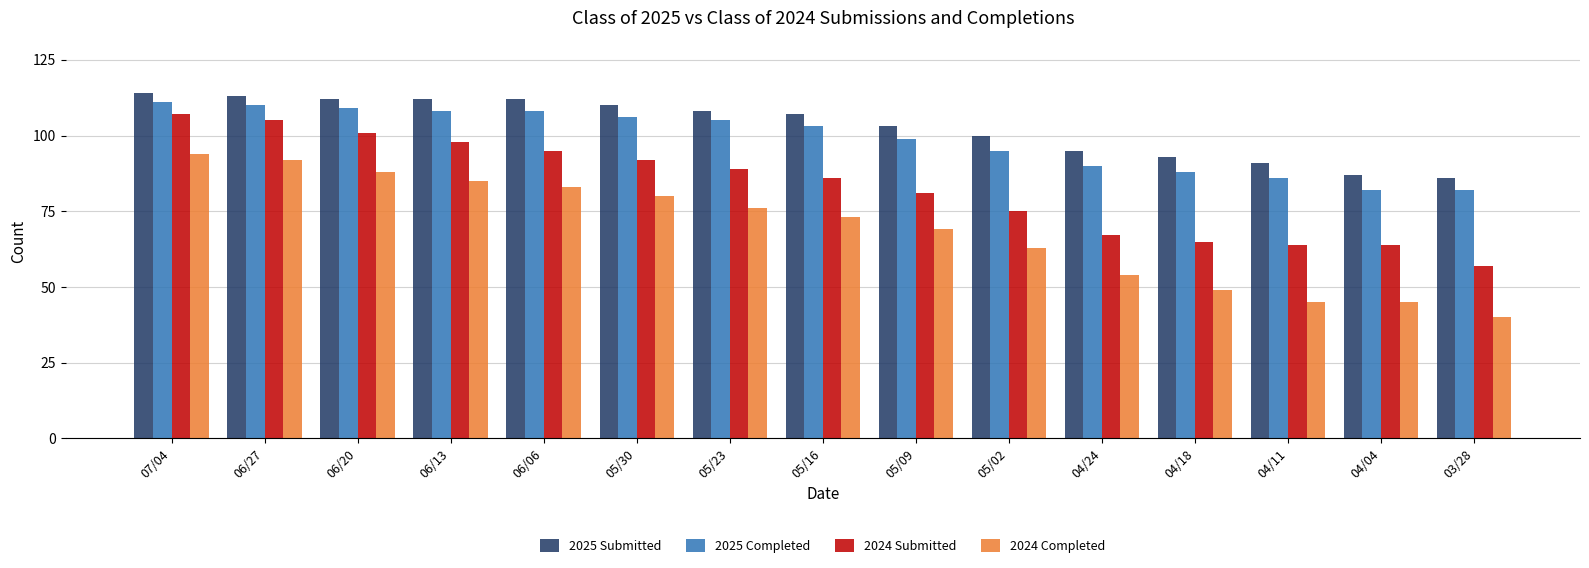

What are all the series names shown in the legend?

2025 Submitted, 2025 Completed, 2024 Submitted, 2024 Completed